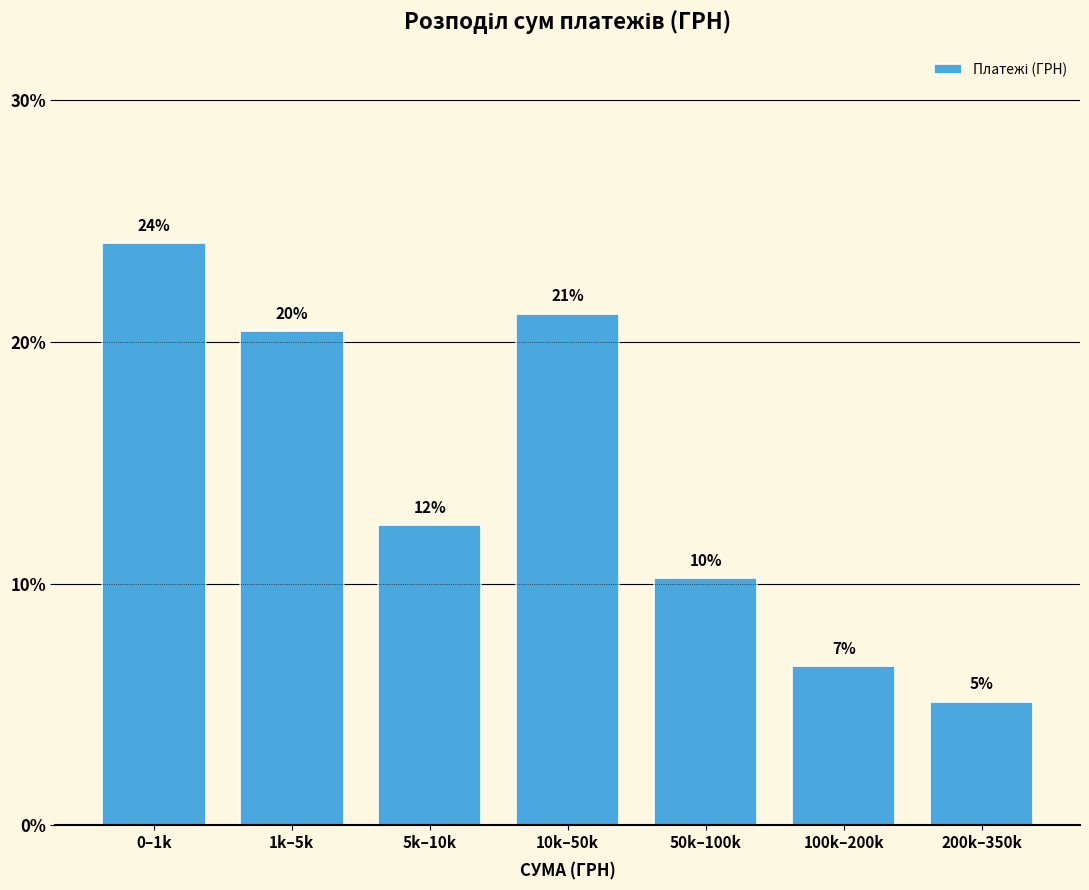

Are the bars horizontal?

No